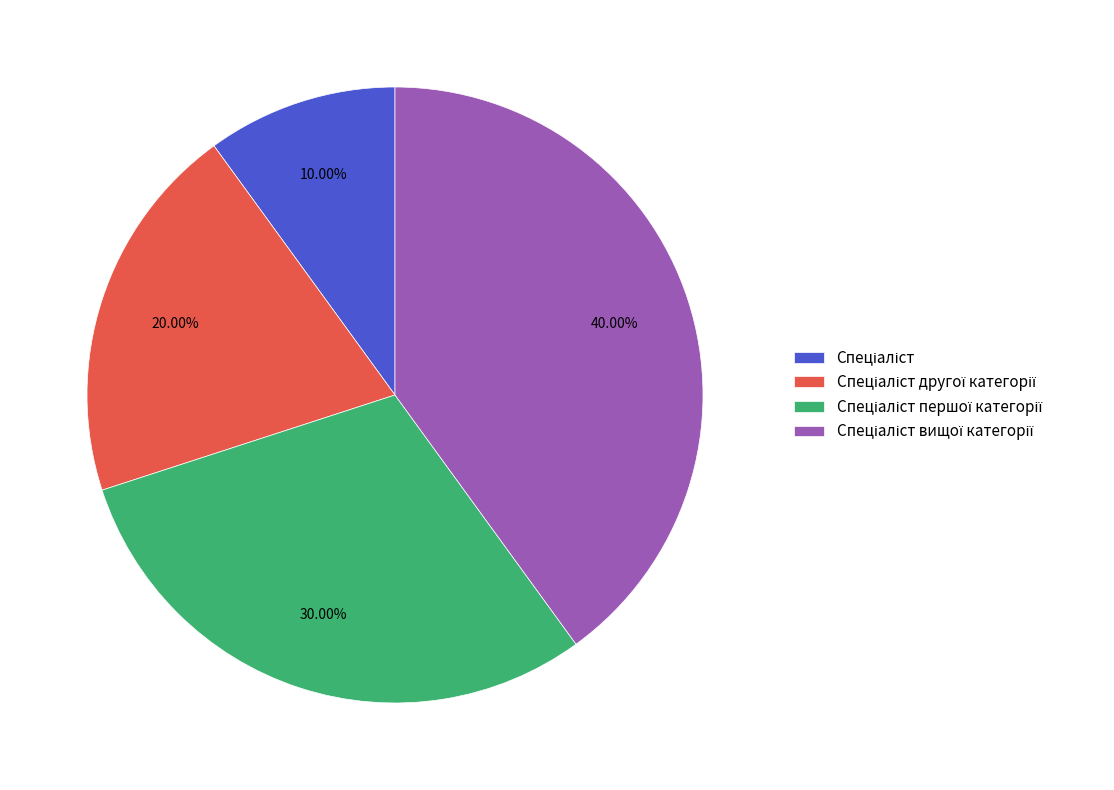

Is there any slice that represents more than half of the pie?

No